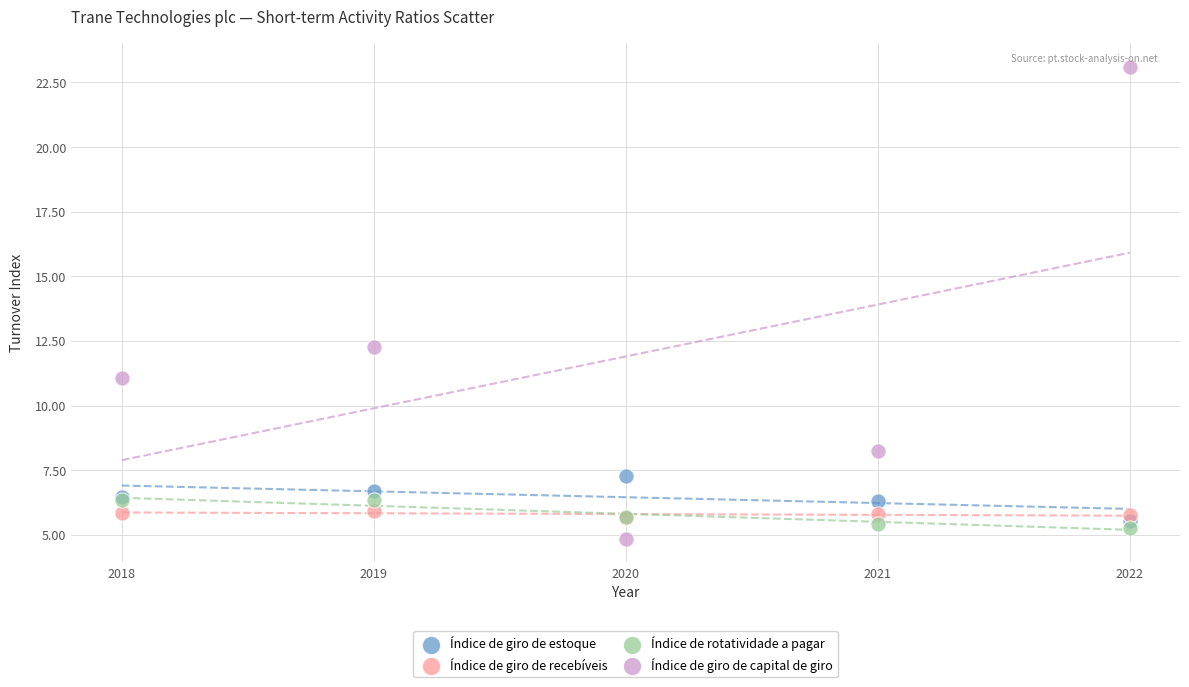

Which series reaches the minimum Y coordinate?

Índice de giro de capital de giro